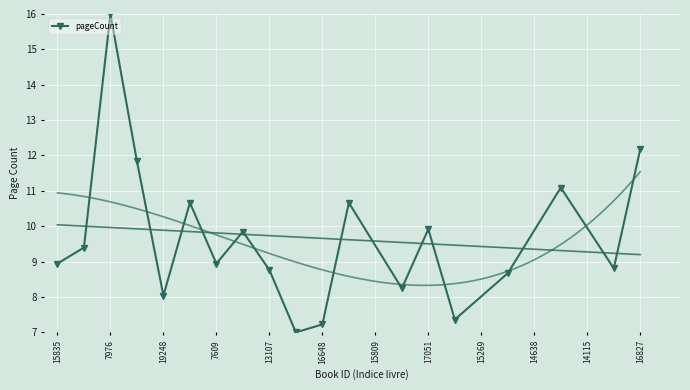

Is it true that pageCount equals 16.0 at 7976?

True